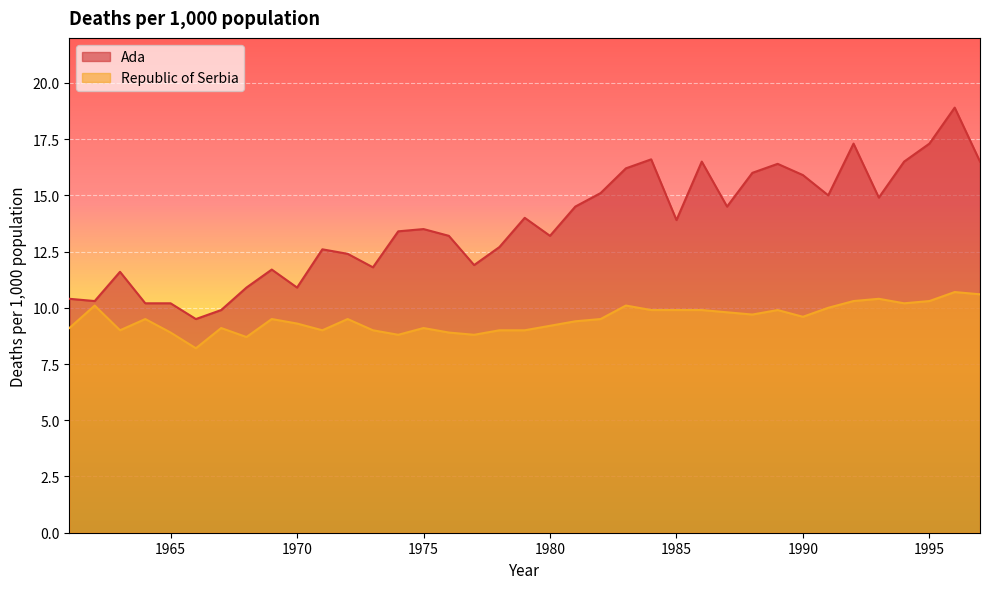

True or false: Republic of Serbia and Ada intersect in this chart.

False